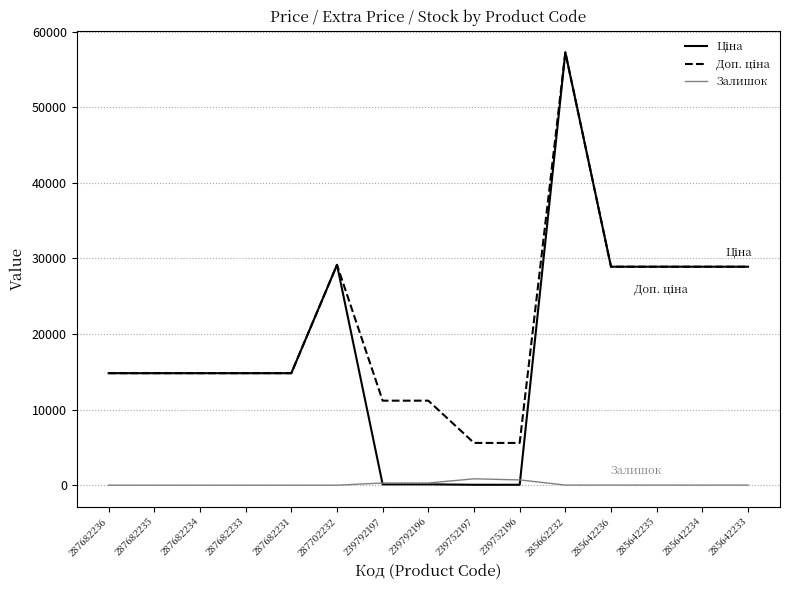

At which category is the sum across all series the highest?

285662232